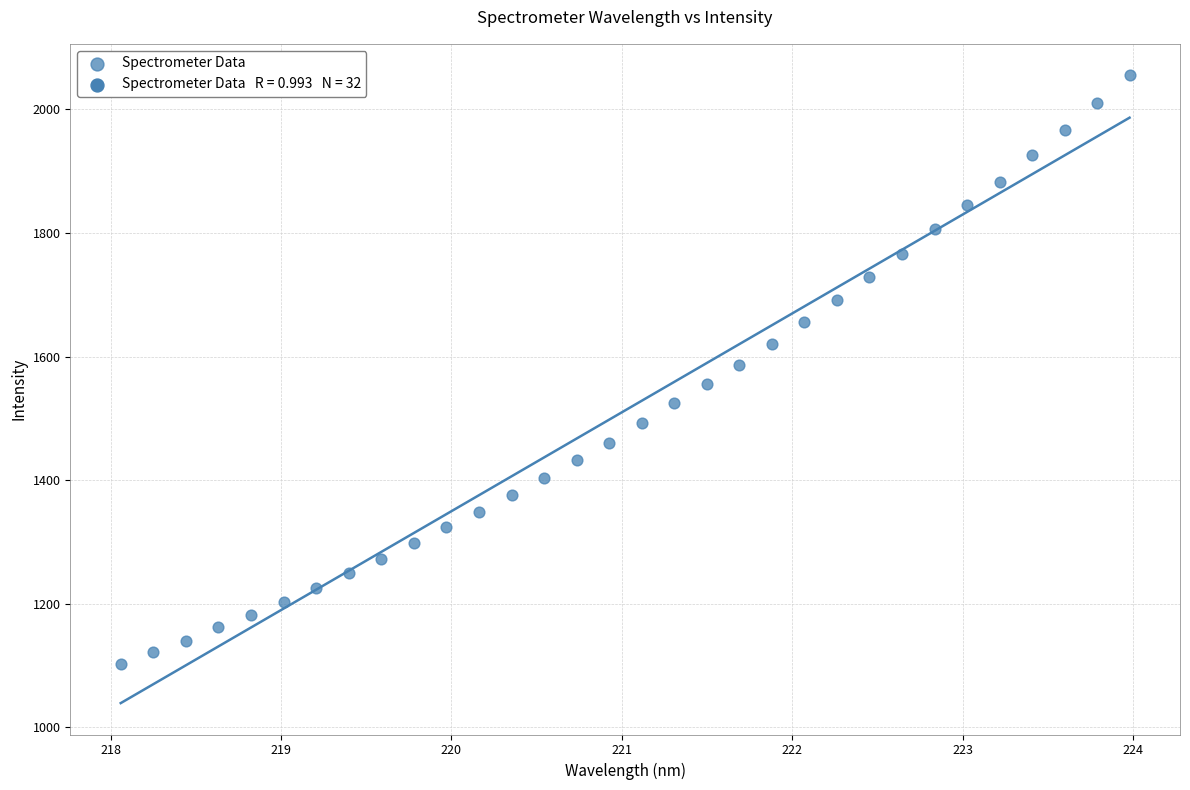

What is the range of Y values (max minus min)?

952.5